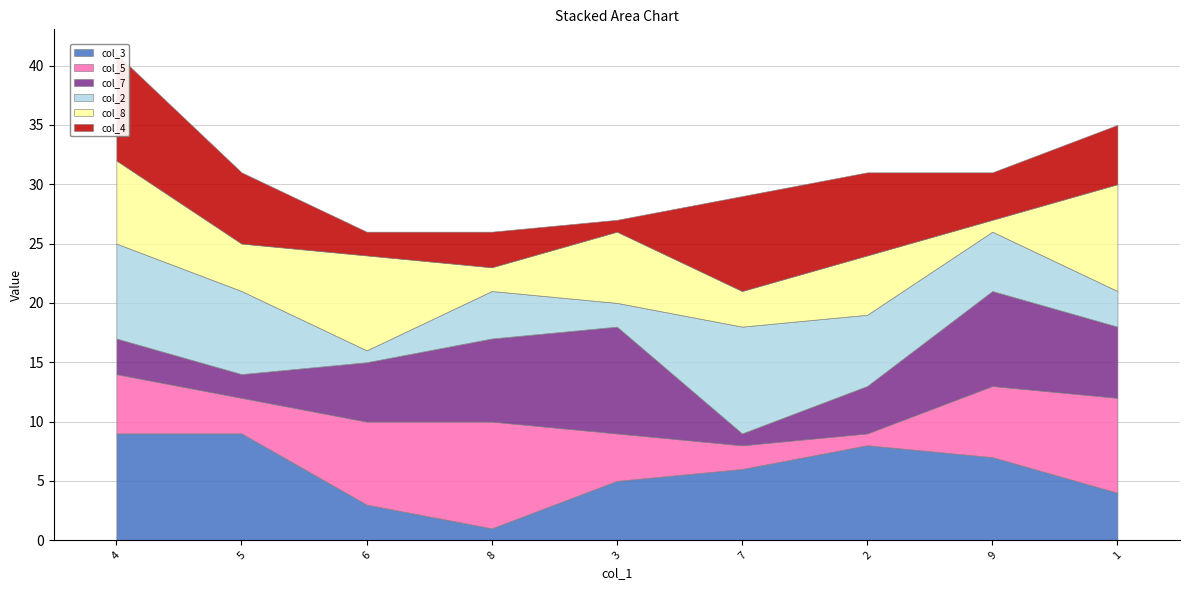

Where do col_2 and col_4 first cross each other?

4 and 5